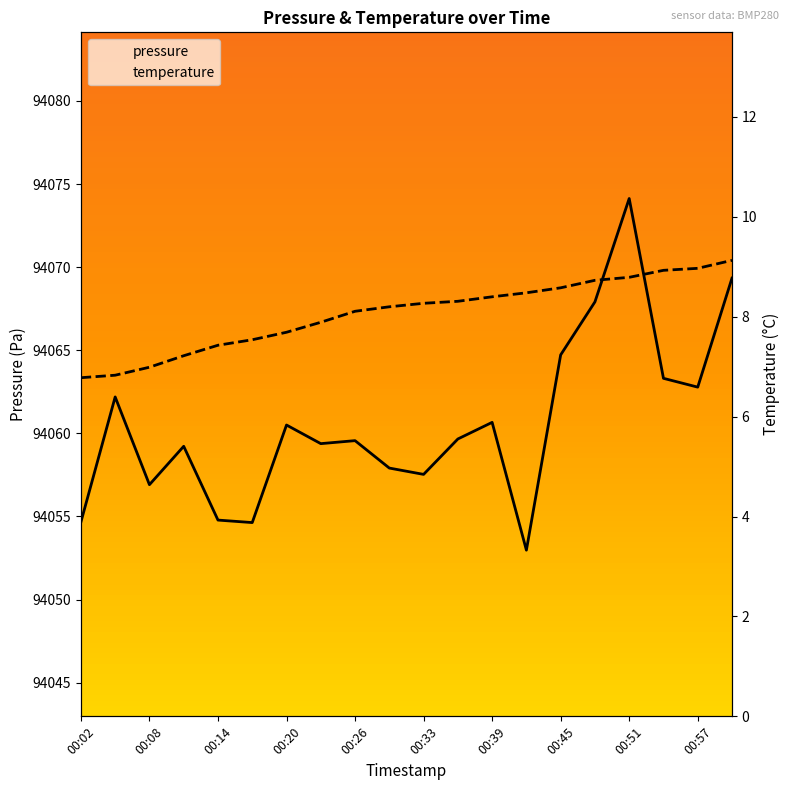

List the labels in order of temperature value, smallest first.

00:02, 00:05, 00:08, 00:11, 00:14, 00:17, 00:20, 00:23, 00:26, 00:30, 00:33, 00:36, 00:39, 00:42, 00:45, 00:48, 00:51, 00:54, 00:57, 01:00